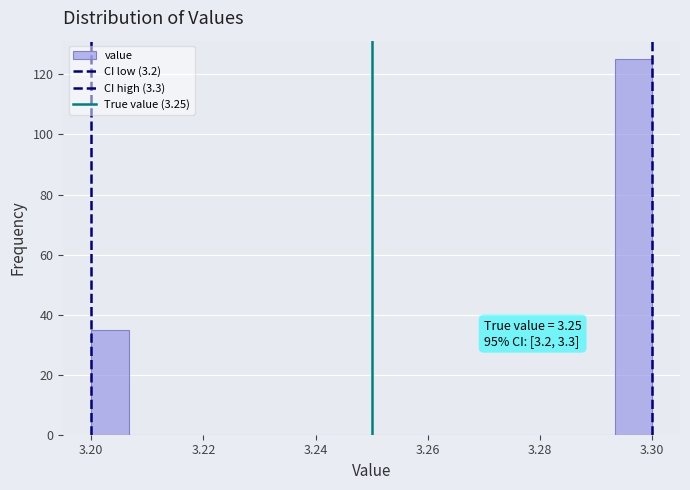

Around what value on the x-axis is the tallest bar? Give the approximate position of its centre, as read against the axis.

3.296